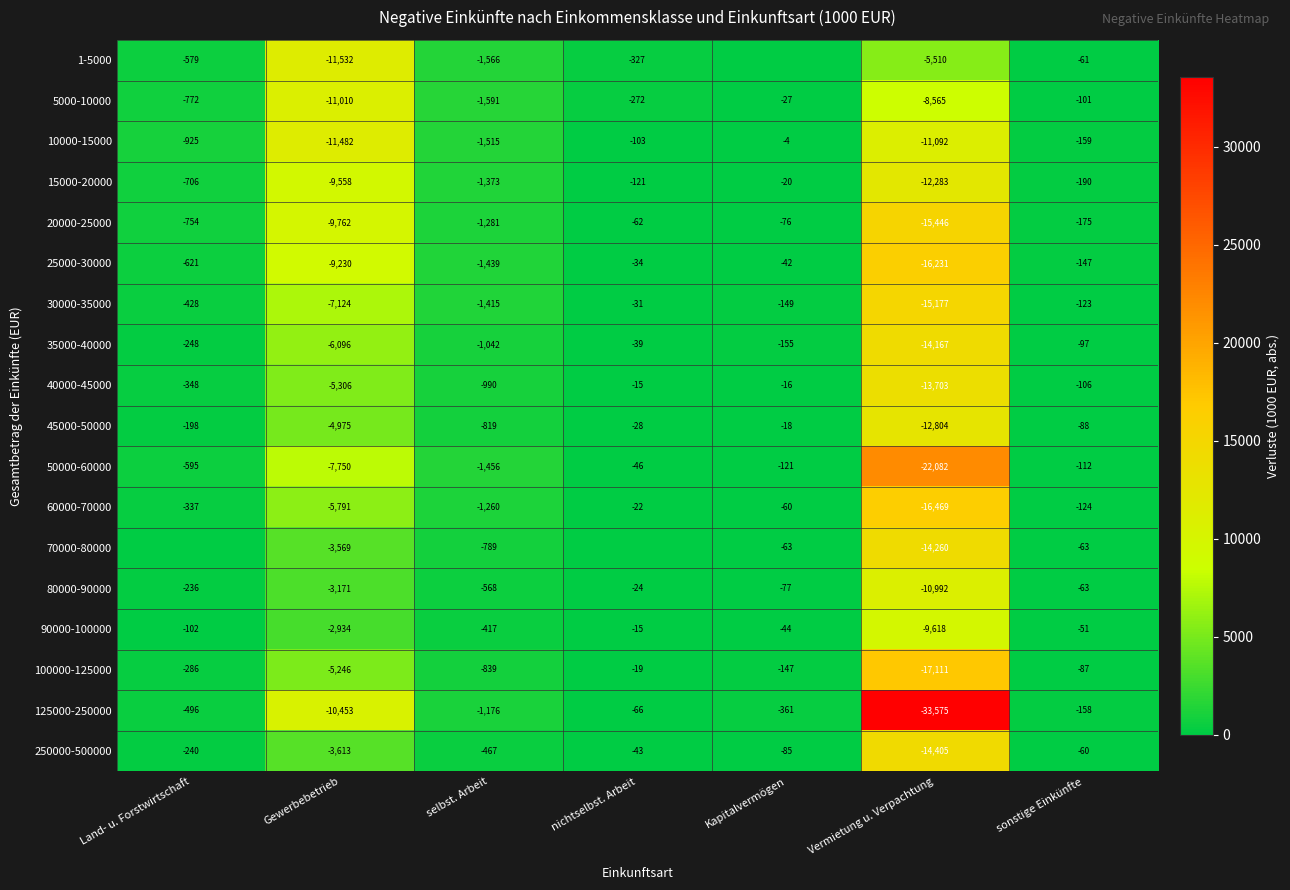

Where is 250000-500000 nearest to the value -7224?

Gewerbebetrieb